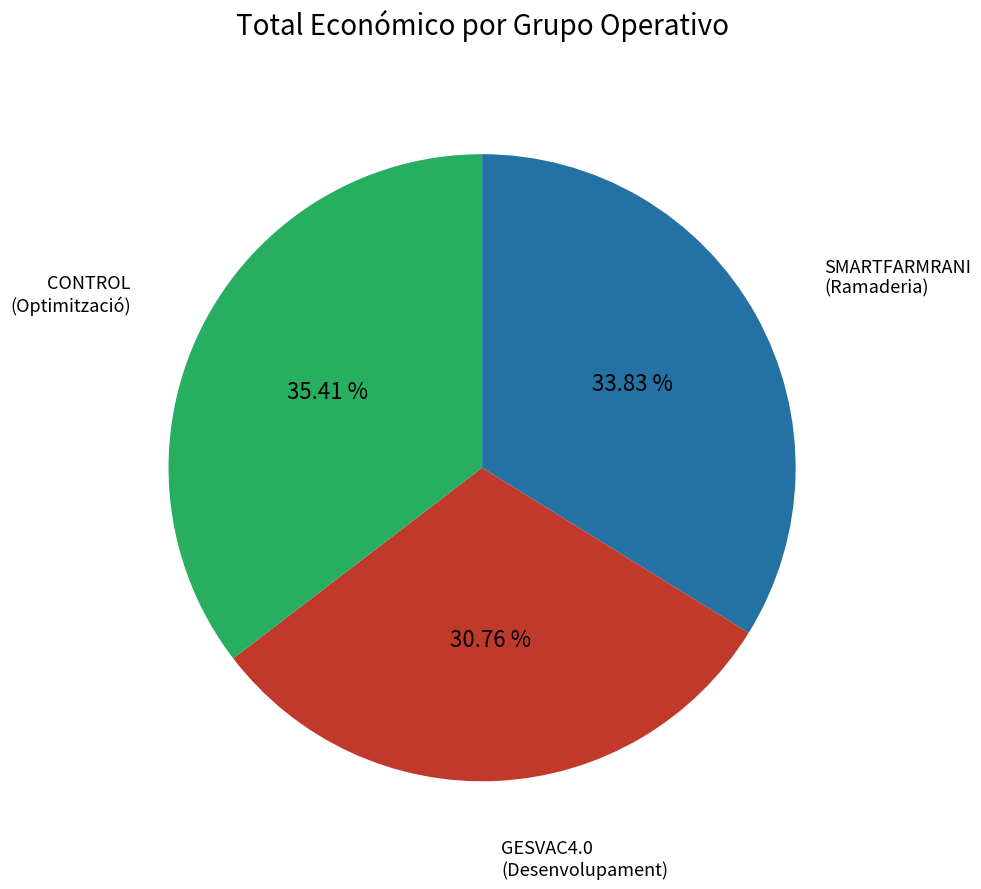

What percentage do SMARTFARMRANI and GESVAC4.0 together represent?

64.6%